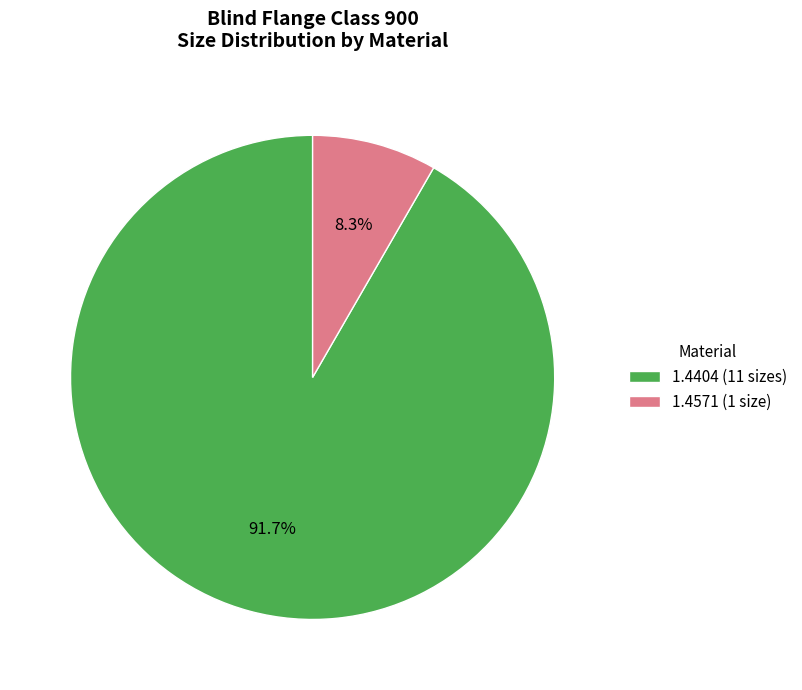

What portion of the pie excludes 1.4571 (1 size)?

91.7%